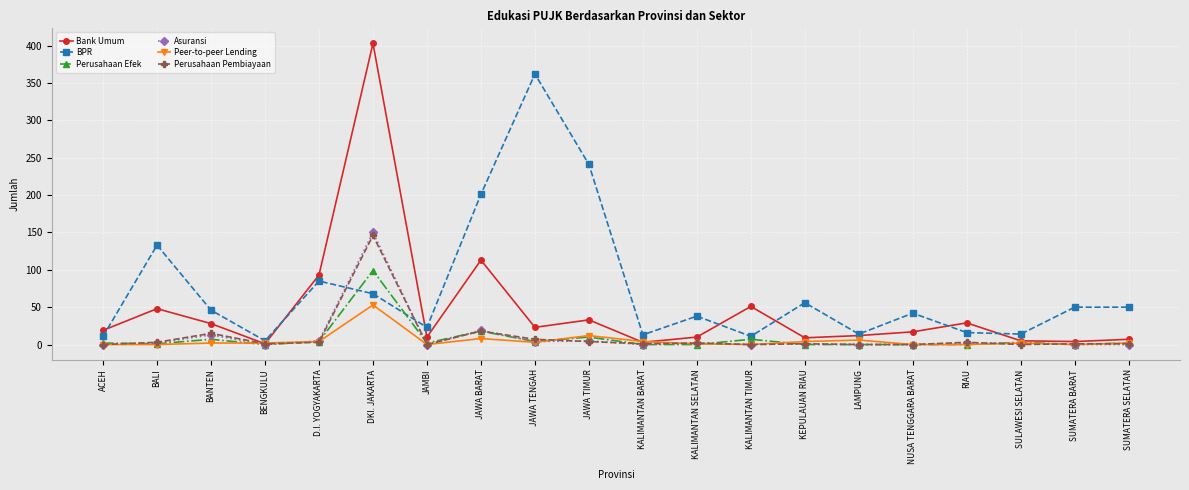

What is the maximum value for Perusahaan Pembiayaan?

146